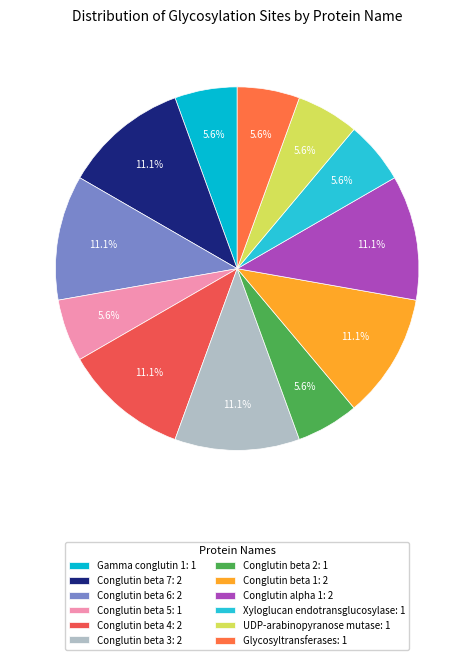

Does Xyloglucan endotransglucosylase account for over 50% of the chart?

No